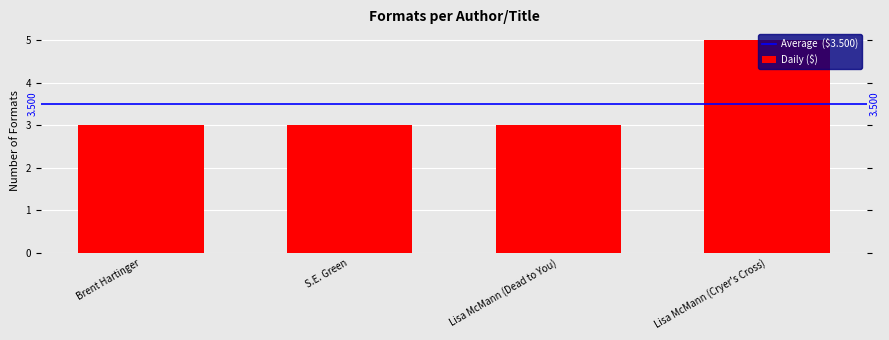

What is the difference between the values at Lisa McMann (Cryer's Cross) and Brent Hartinger?

2